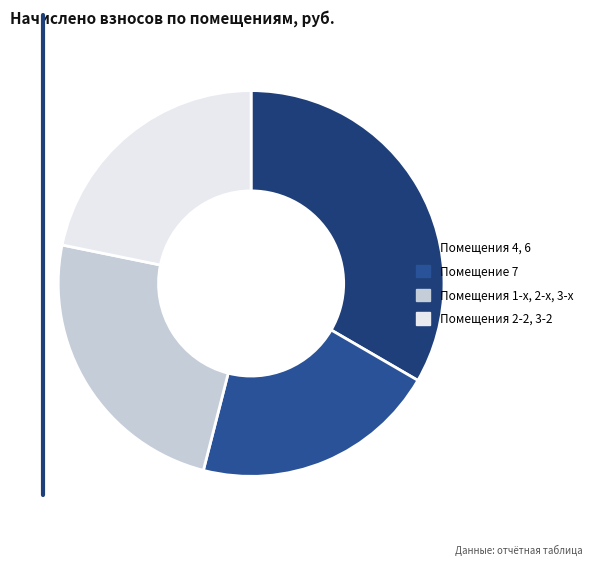

How many segments does this pie chart have?

4